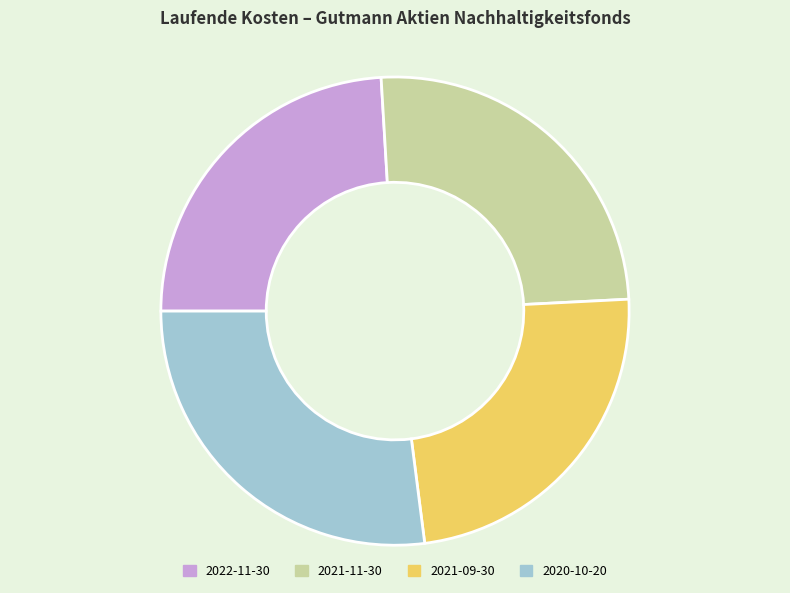

Which category has the biggest portion of the pie?

2020-10-20